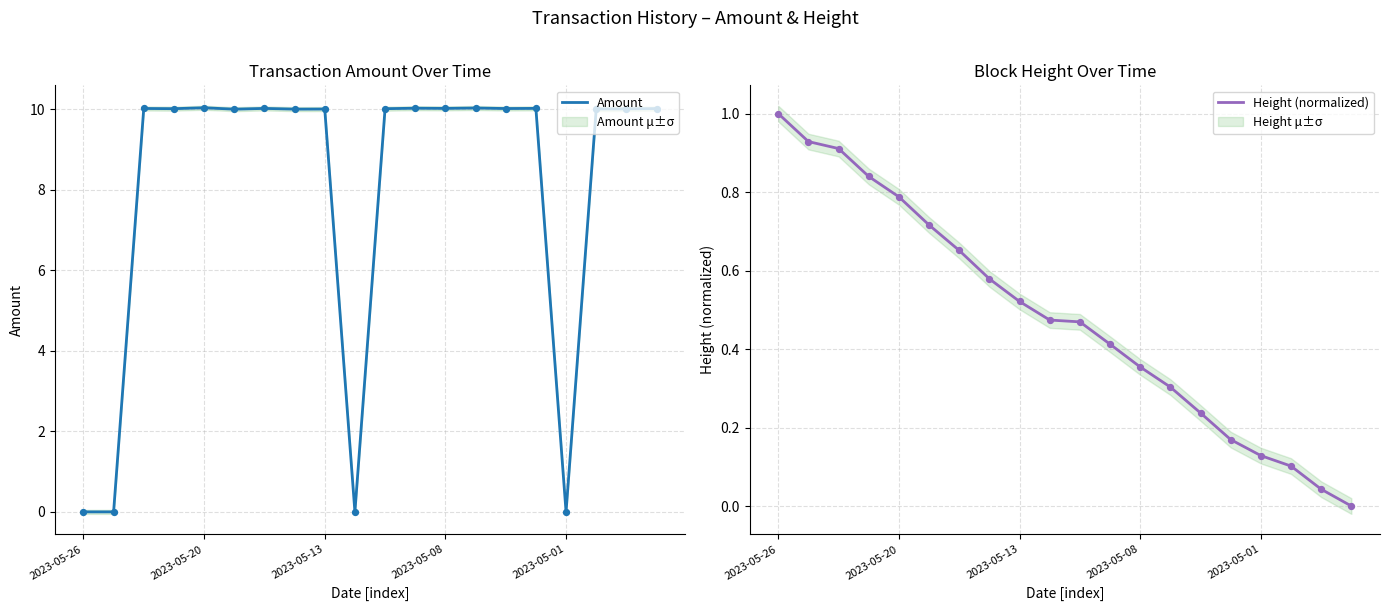

Which series reaches the minimum Y coordinate?

Amount